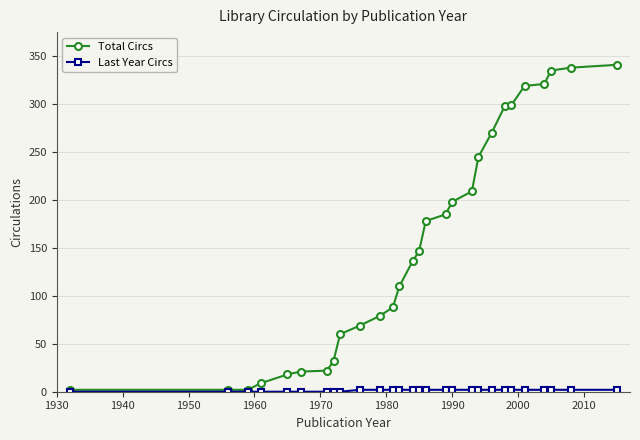

At how many categories does at least one series exceed 6?

25